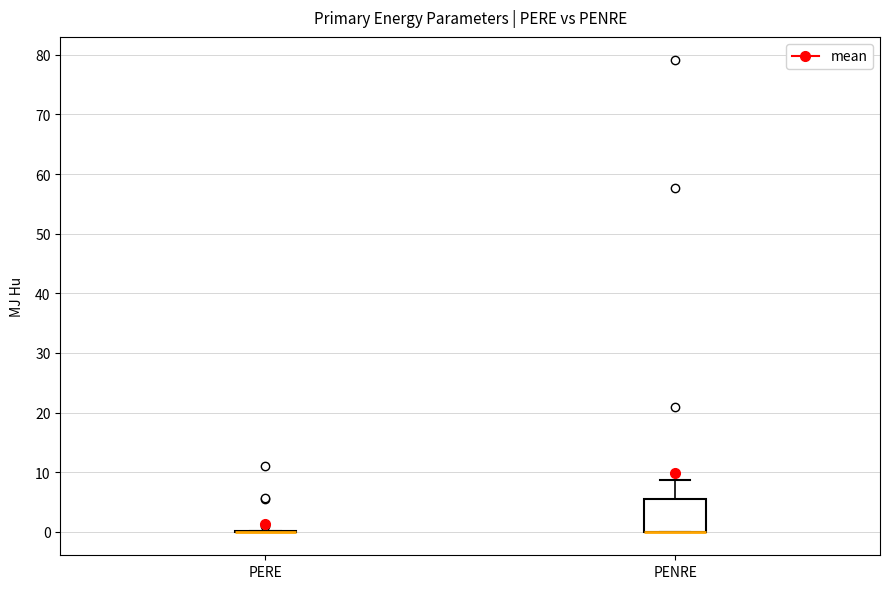

Which box is the tallest, from its lower edge to its upper edge?

PENRE